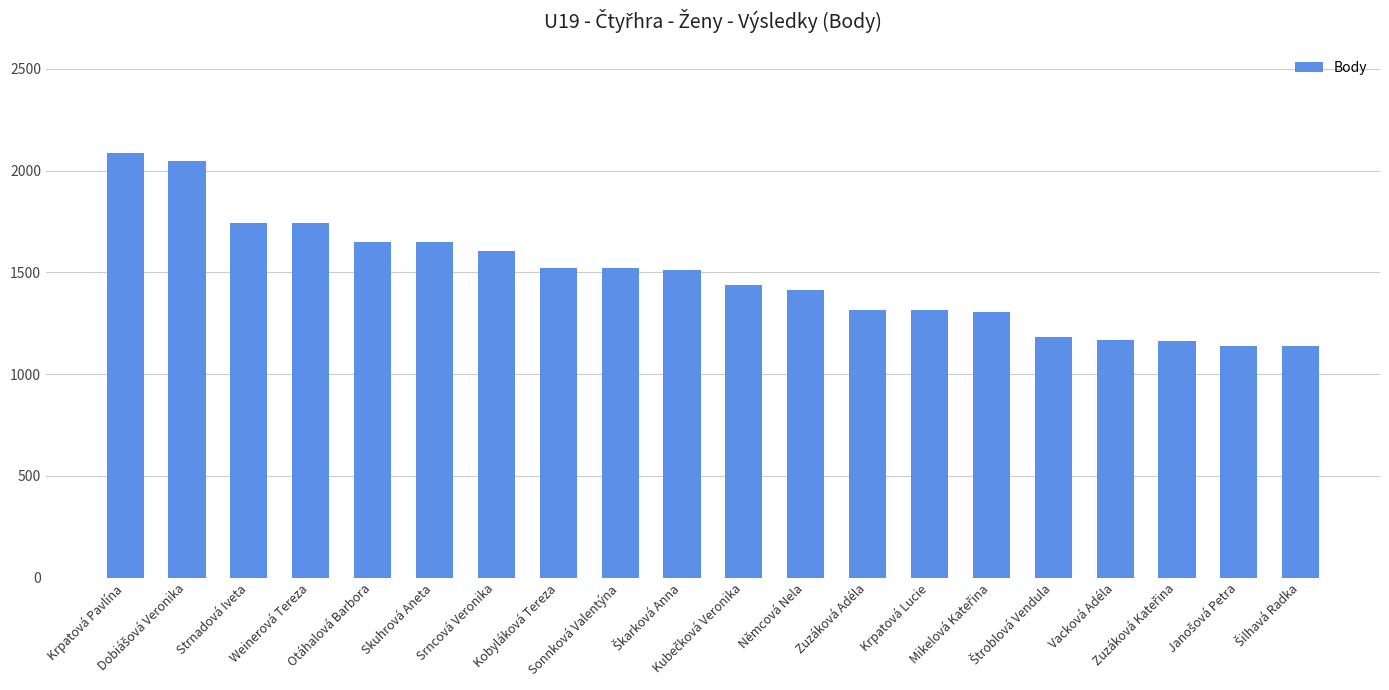

What is the change in value from Srncová Veronika to Zuzáková Adéla?

-288